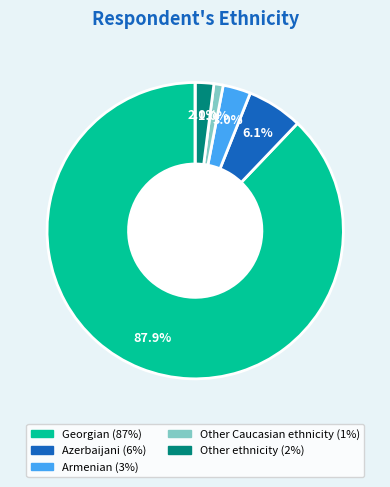

Is there a majority slice in this chart?

Yes